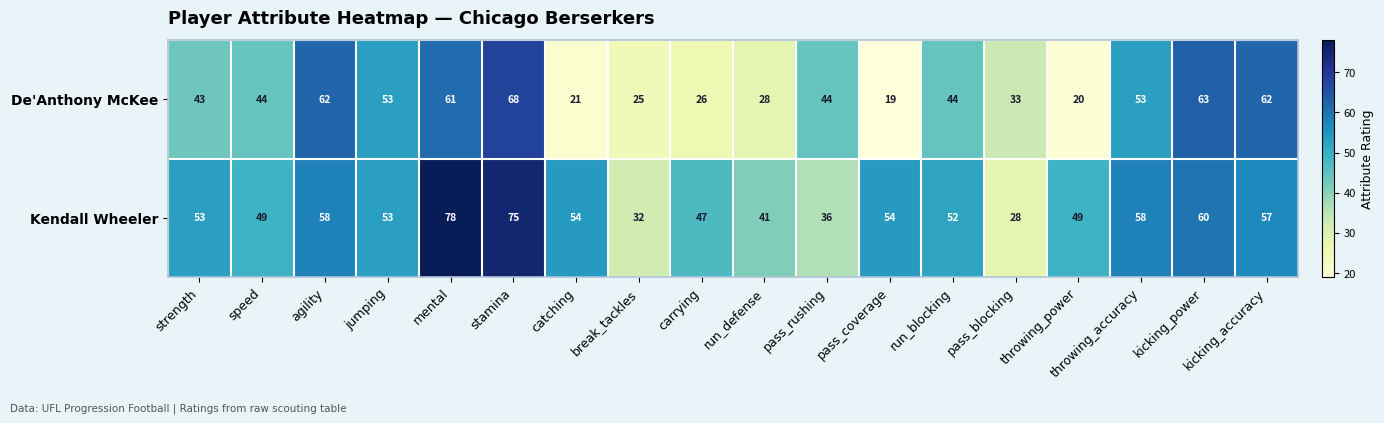

What is the sum of the De'Anthony McKee values at stamina and speed?

112